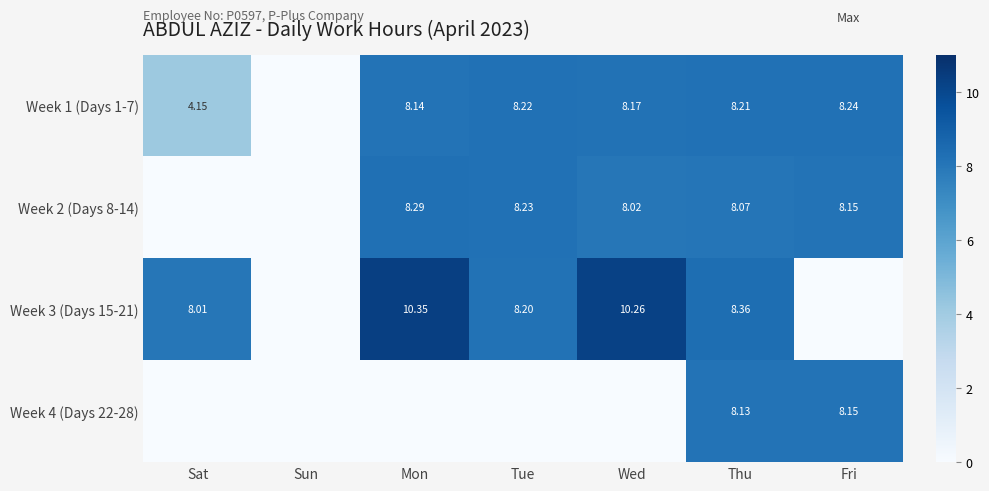

How many data points in Week 1 (Days 1-7) are less than 8?

2